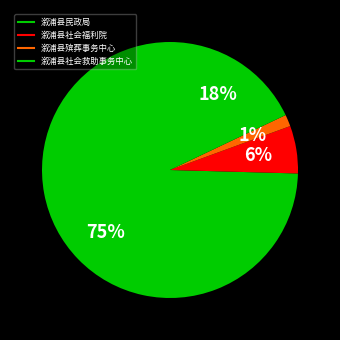

Rank the categories by value from highest to lowest.

溆浦县民政局, 溆浦县社会救助事务中心, 溆浦县社会福利院, 溆浦县殡葬事务中心